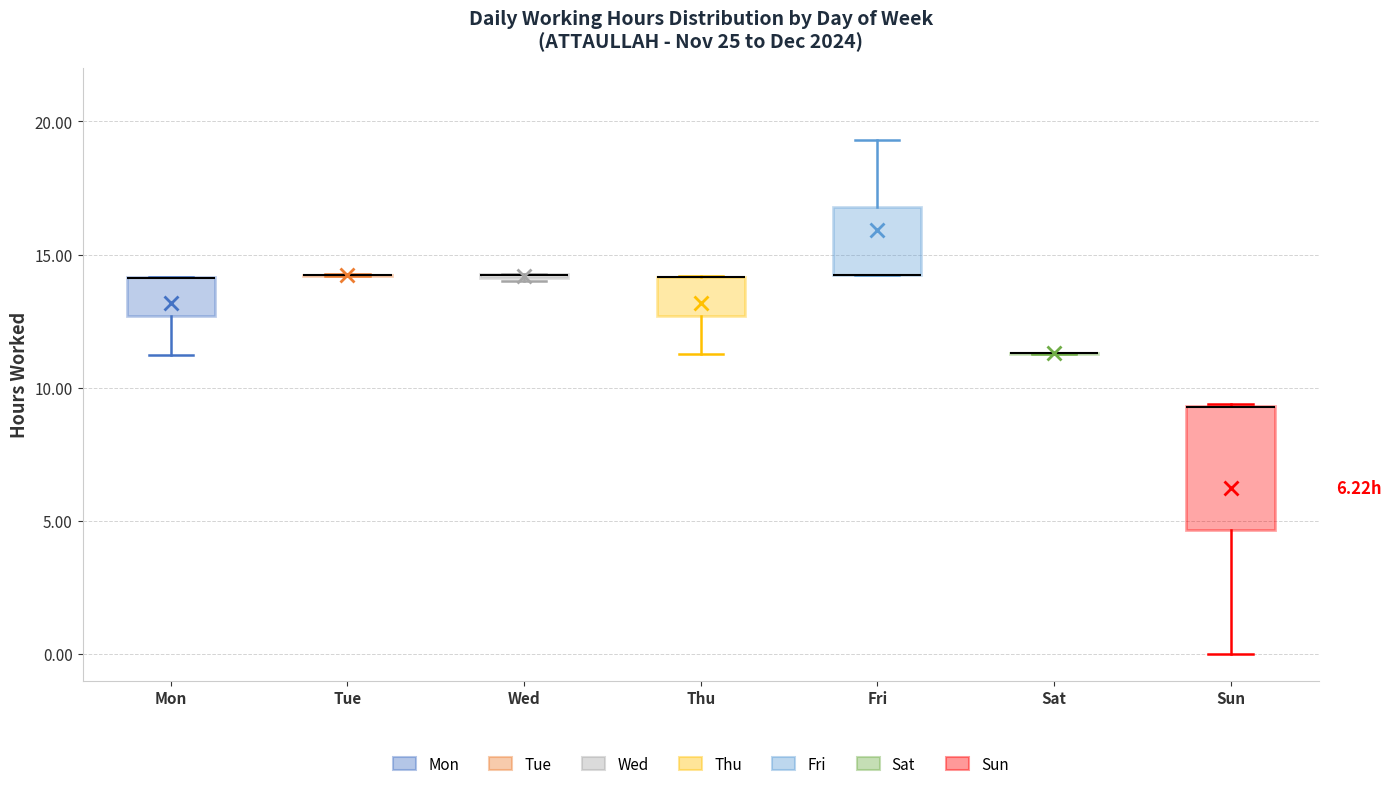

Comparing the boxes themselves (not the whiskers), which one is the tallest?

Sun